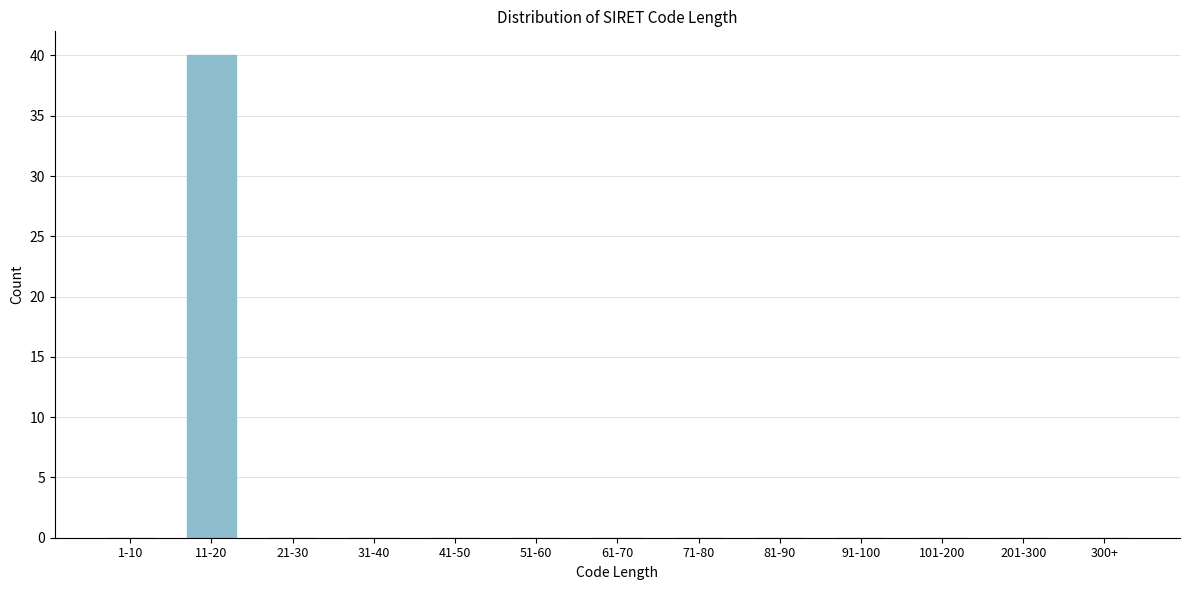

Reading left to right, what are all the values shown in this chart?

1-10=0	11-20=40	21-30=0	31-40=0	41-50=0	51-60=0	61-70=0	71-80=0	81-90=0	91-100=0	101-200=0	201-300=0	300+=0